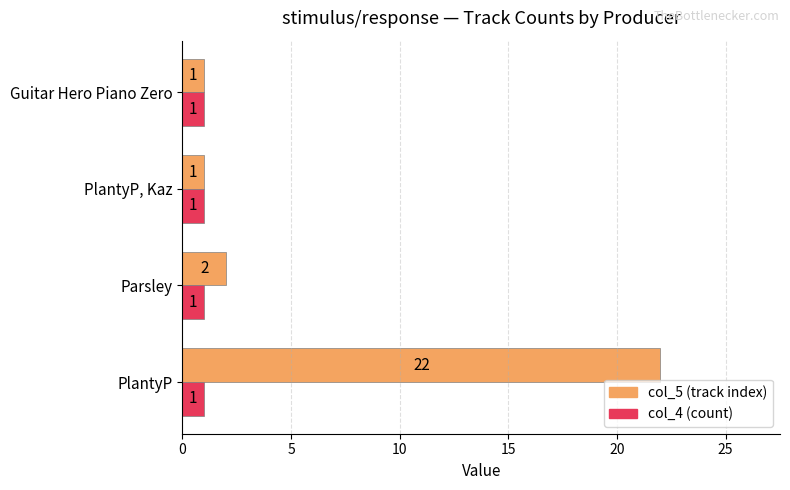

Which label corresponds to the largest value in the chart?

PlantyP